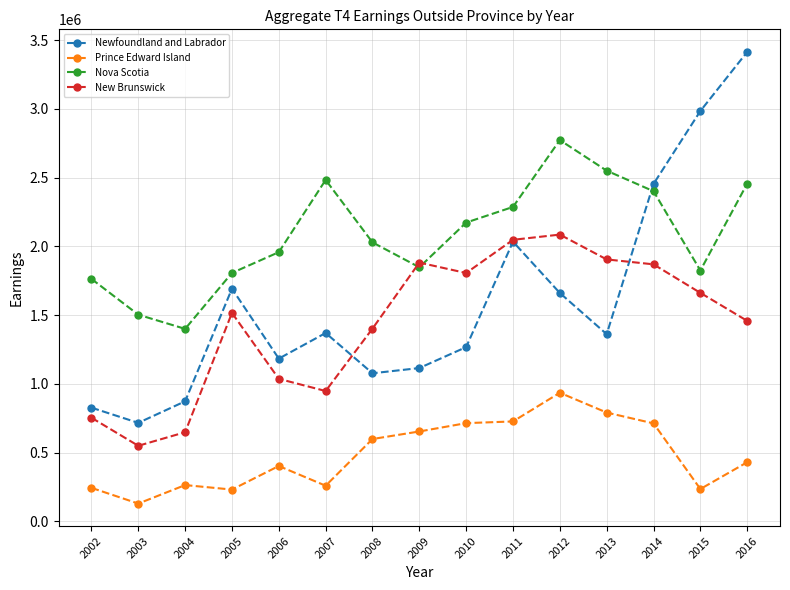

How many lines are shown in the chart?

4